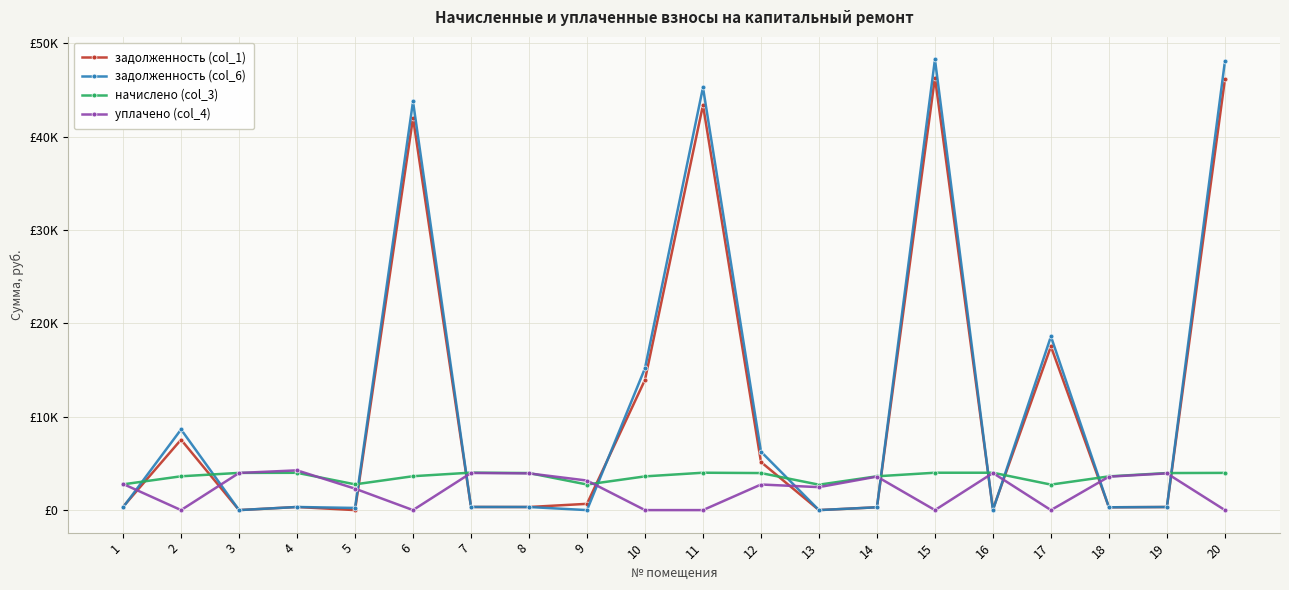

Which series has the widest spread of values?

задолженность (col_6)